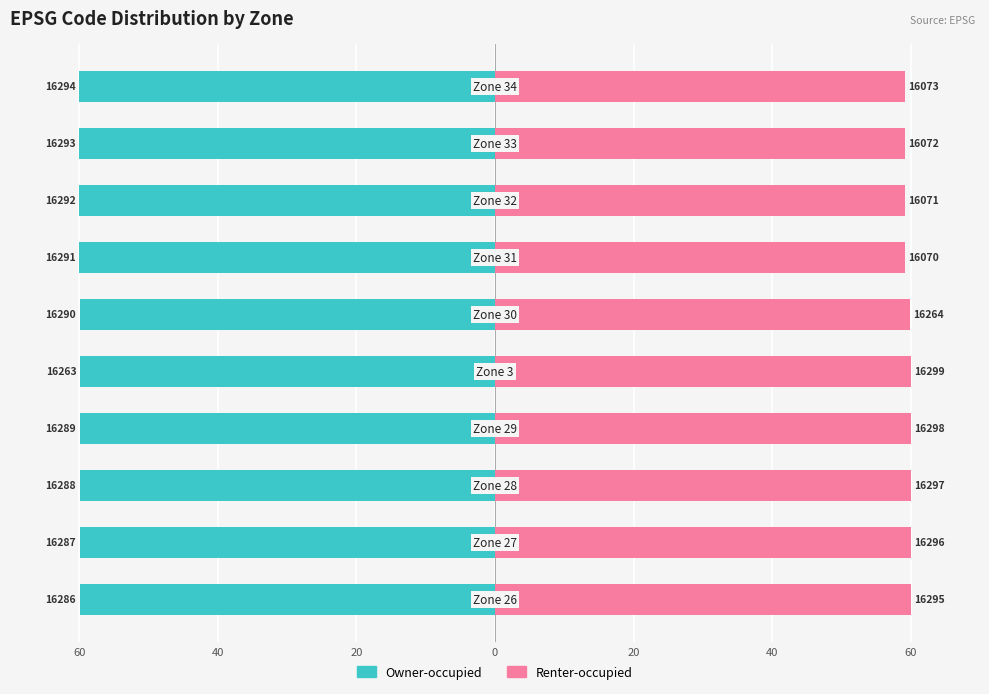

At how many categories does at least one series exceed 53?

10